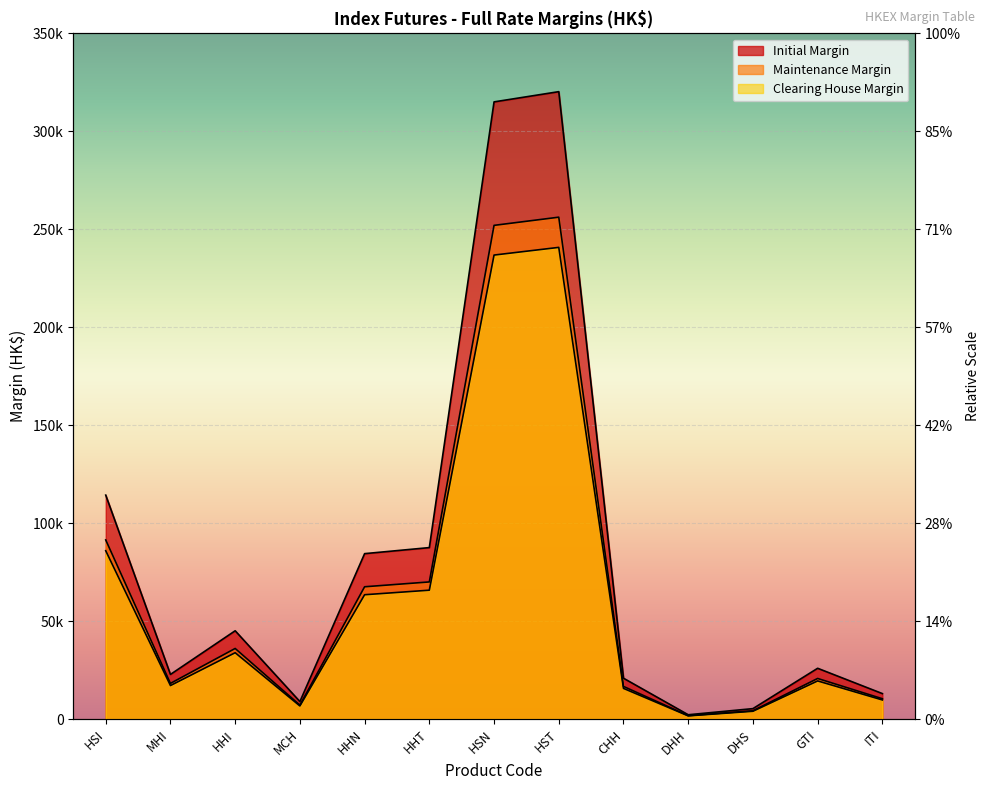

True or false: Maintenance Margin and Clearing House Margin cross at least once.

False